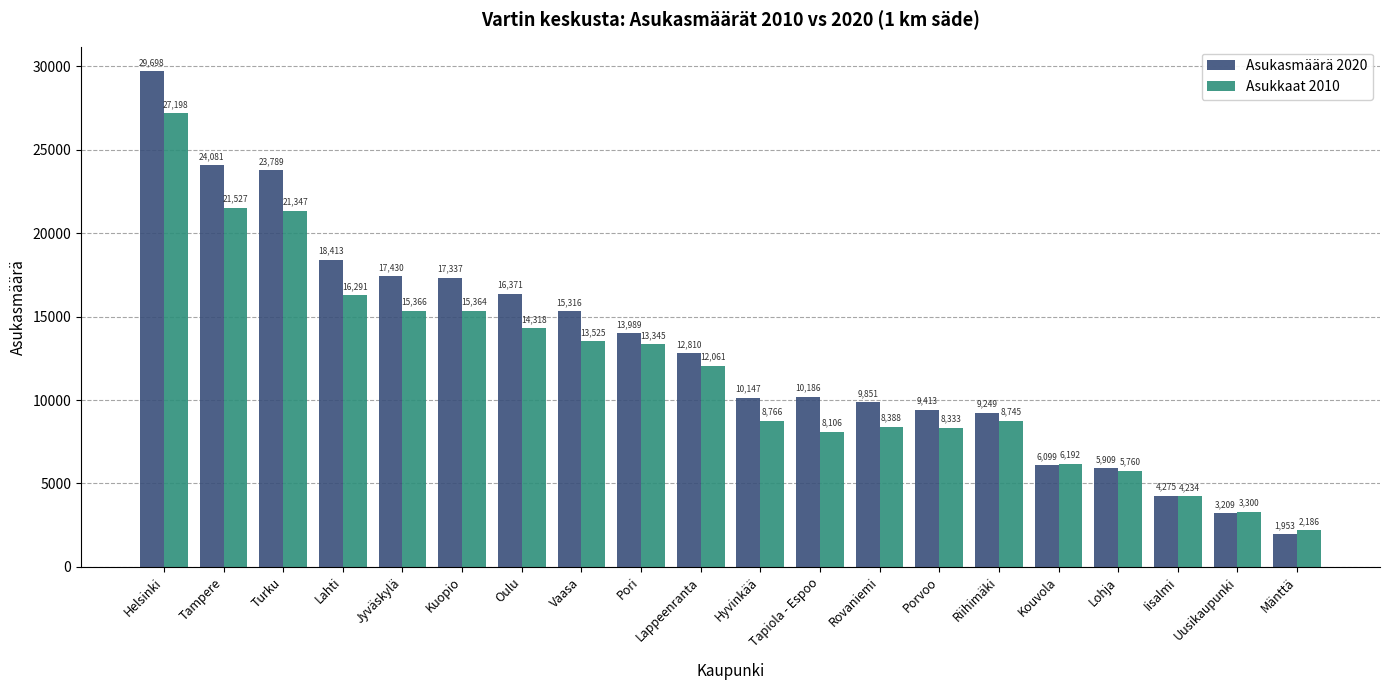

What is the label of the 10th bar from the right?

Hyvinkää